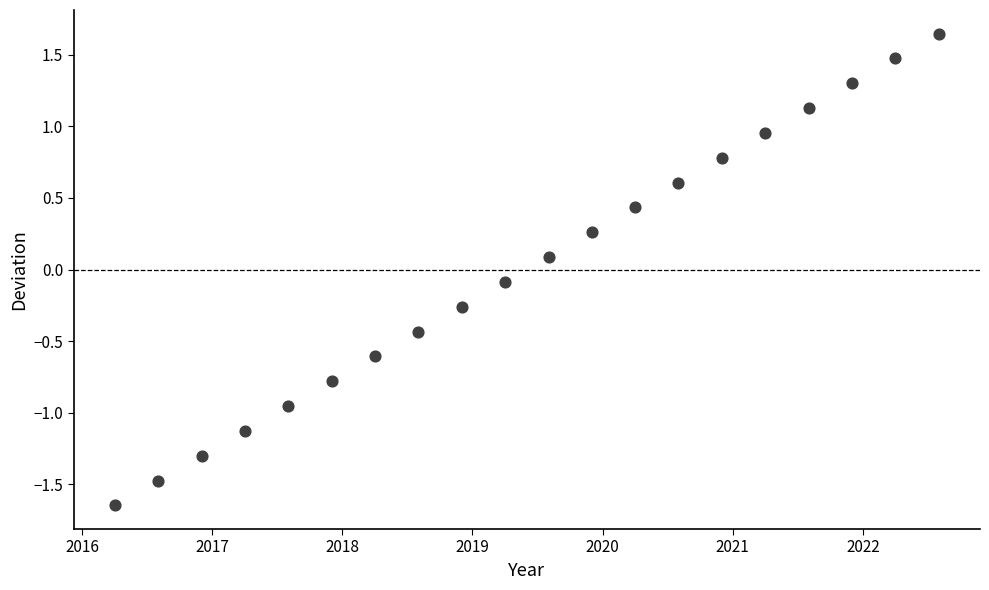

What is the range of Y values (max minus min)?

3.3